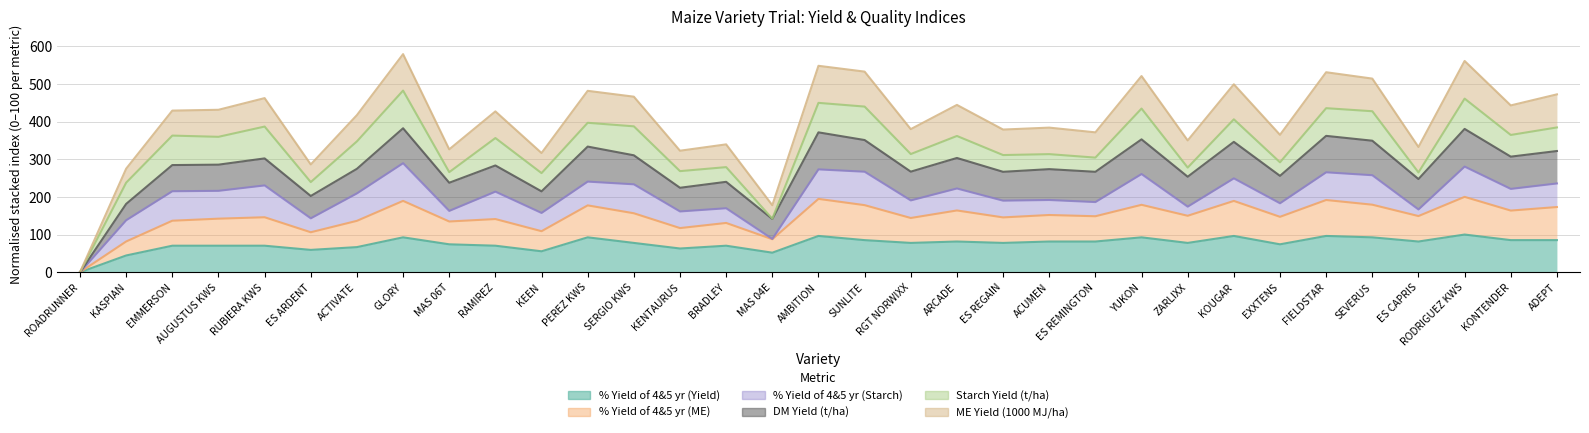

How many positive values does the % Yield of 4&5 yr (Yield) series have?

32